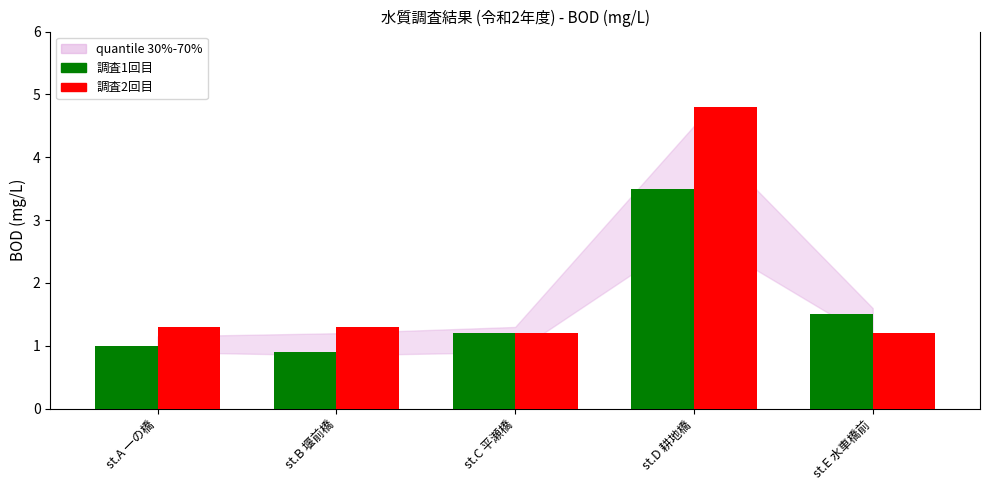

Reading left to right, extract all data points from this chart.

調査1回目: st.A 一の橋=1.0	st.B 堰前橋=0.9	st.C 平瀬橋=1.2	st.D 耕地橋=3.5	st.E 水車橋前=1.5
調査2回目: st.A 一の橋=1.3	st.B 堰前橋=1.3	st.C 平瀬橋=1.2	st.D 耕地橋=4.8	st.E 水車橋前=1.2